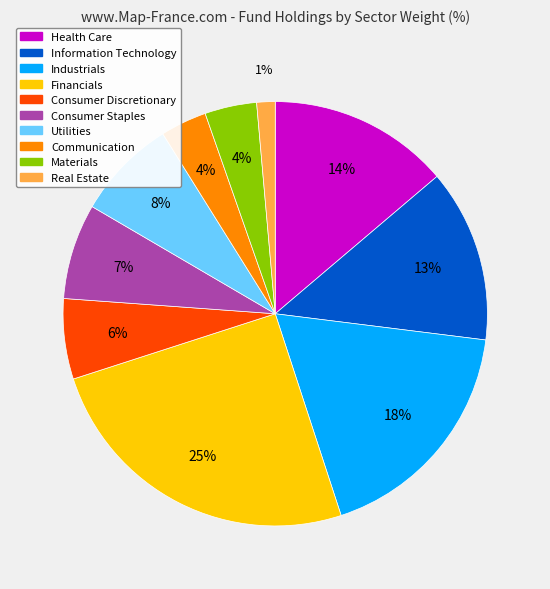

True or false: Information Technology accounts for 13% of the total.

True